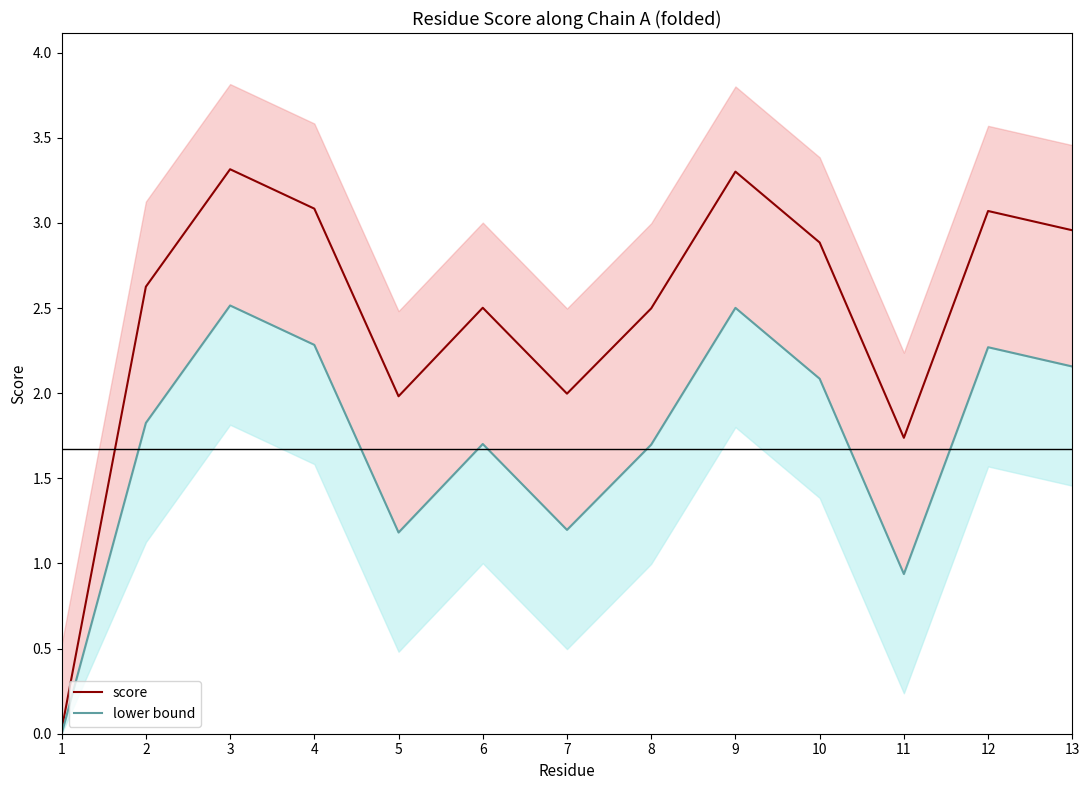

True or false: lower bound and score cross at least once.

False